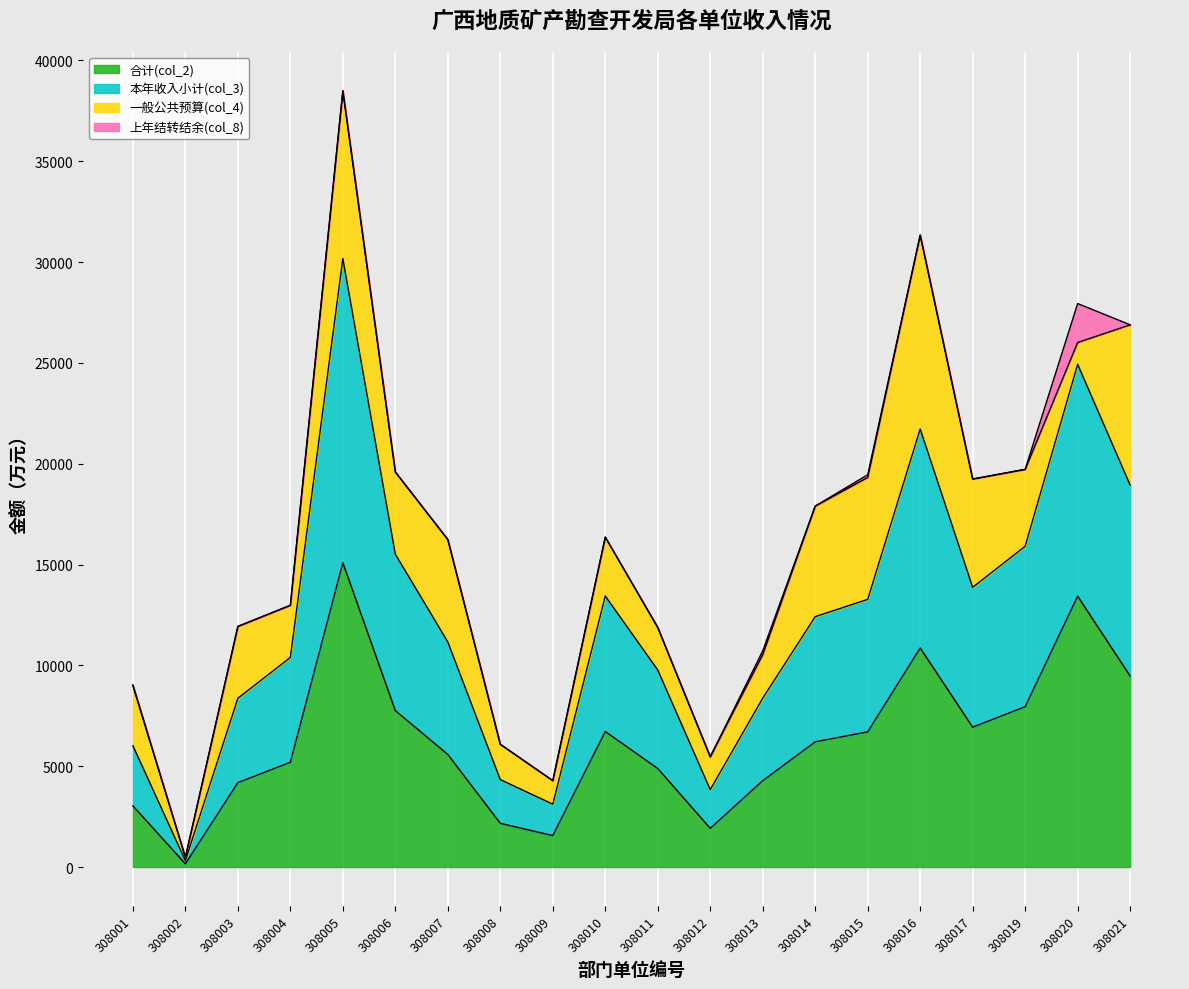

Does the chart display data point markers on the line(s)?

No